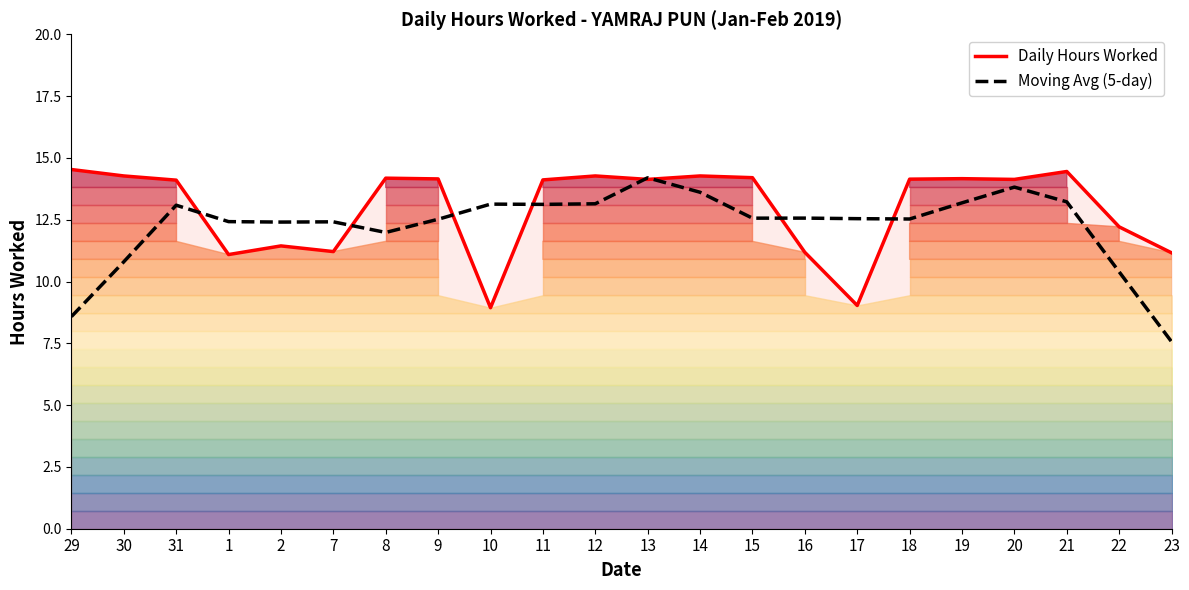

What is the difference between the highest and lowest values at 21?

1.2